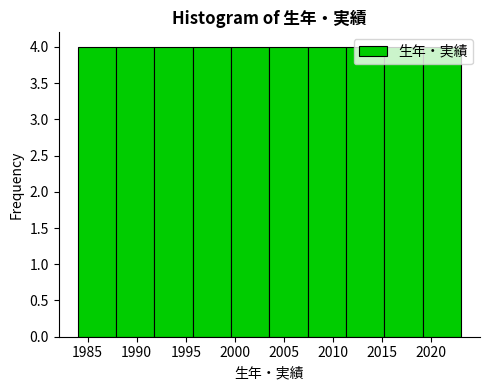

Reading left to right, transcribe this chart: for each bar, give the range it covers on the x-axis and its height. Neither the bar edges nor the heights are printed on the chart, so give them approximately, as read against the axes.

1984.0 to 1987.9: 4
1987.9 to 1991.8: 4
1991.8 to 1995.7: 4
1995.7 to 1999.6: 4
1999.6 to 2003.5: 4
2003.5 to 2007.4: 4
2007.4 to 2011.3: 4
2011.3 to 2015.2: 4
2015.2 to 2019.1: 4
2019.1 to 2023.0: 4